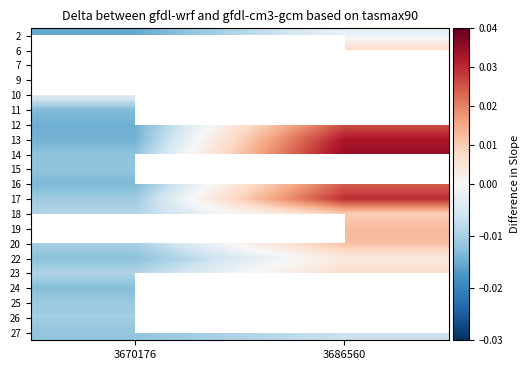

The 25 series shows -0.0 at 3670176. True or false?

False